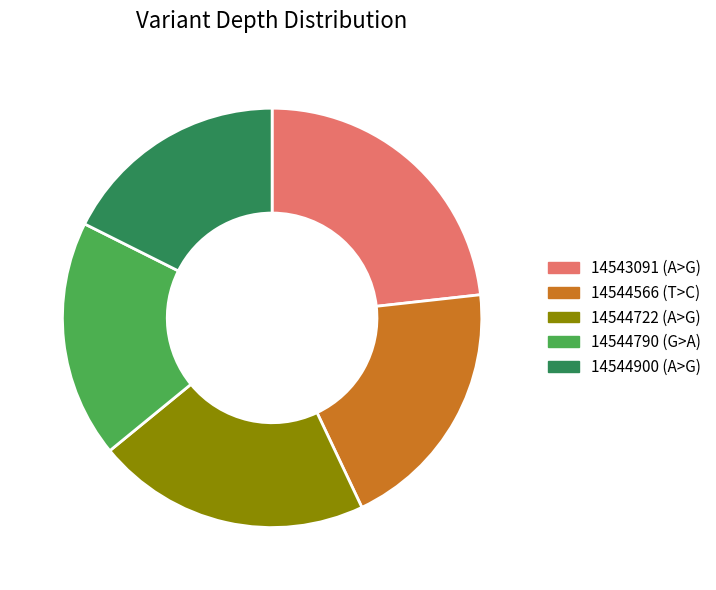

Do 14544900 (A>G) and 14543091 (A>G) together represent more than half of the pie?

No